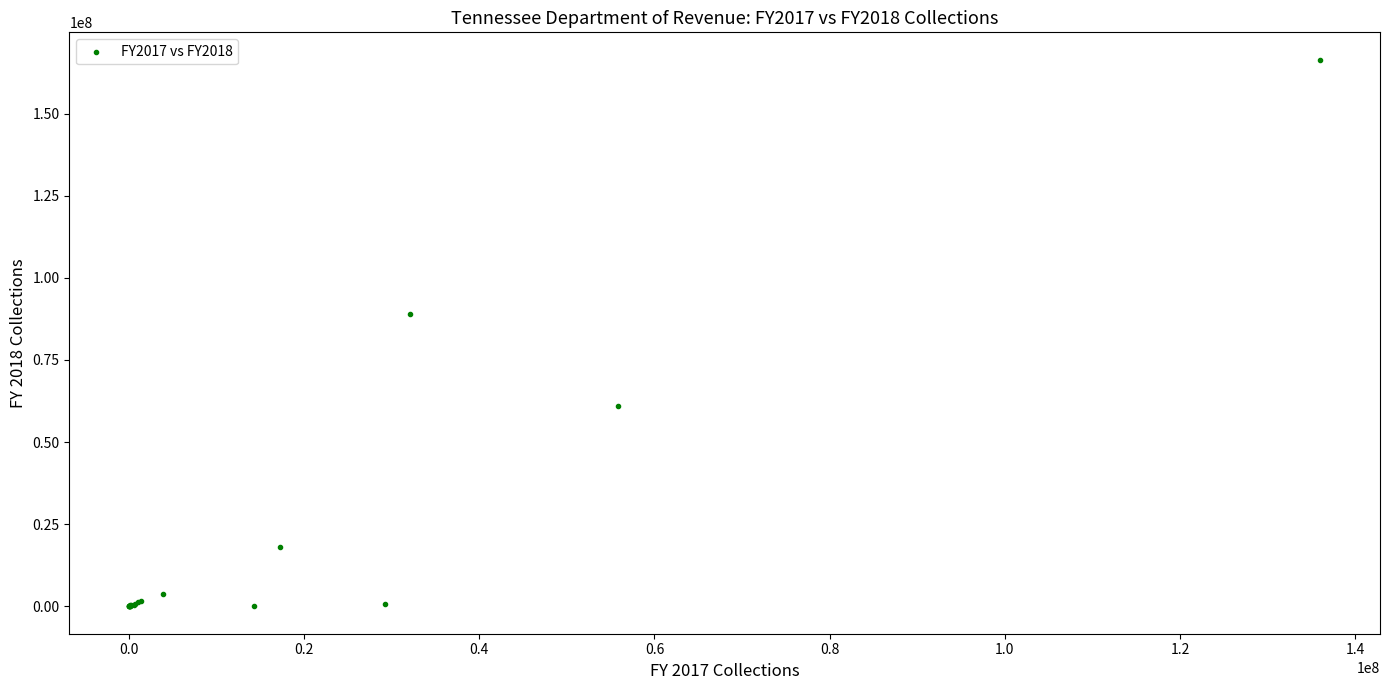

What Y value in the scatter plot is closest to 83188310?

89089934.5